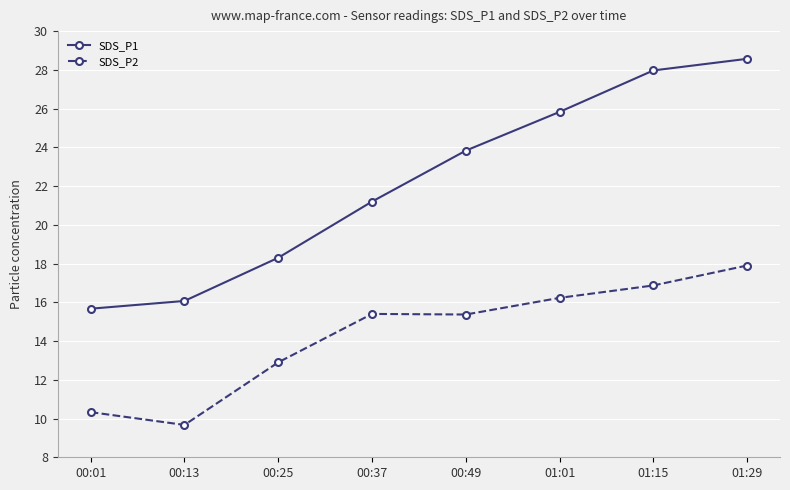

True or false: SDS_P2 has a value of 15.4 at 00:37.

True